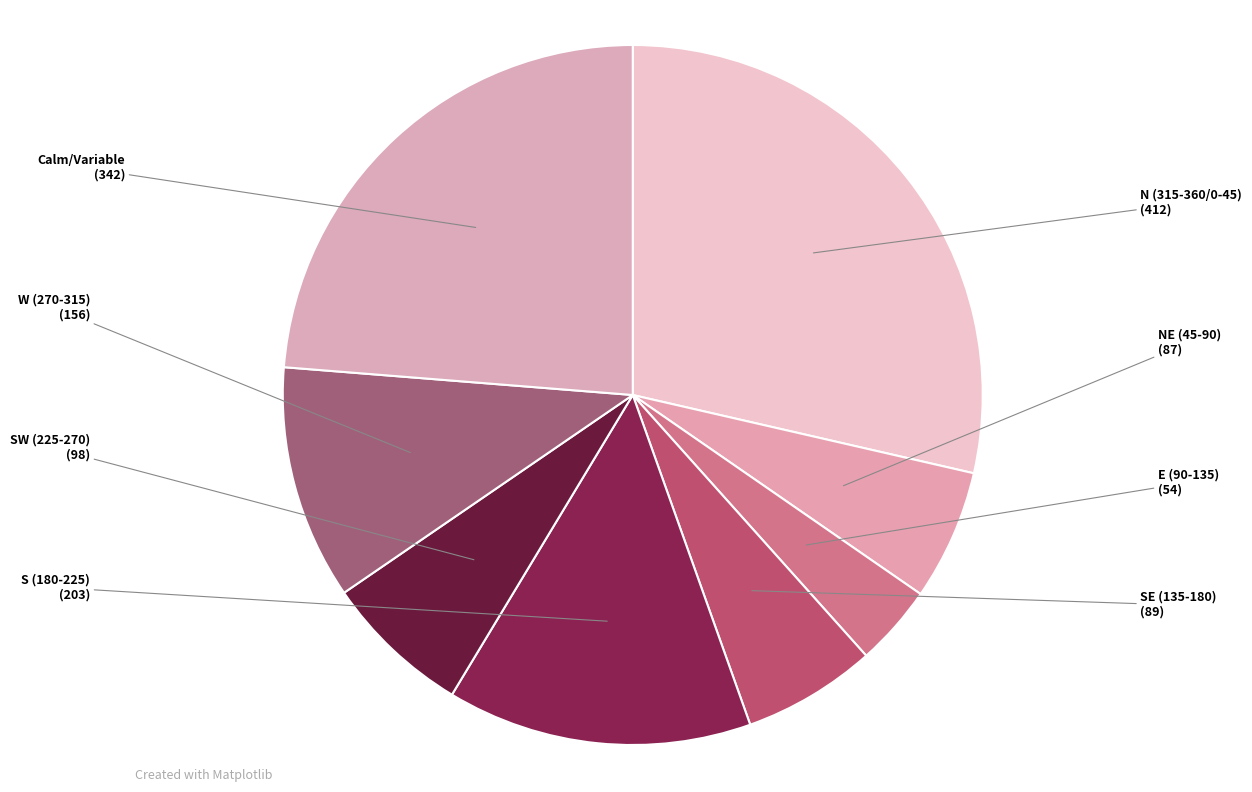

Combined, do SW (225-270) and Calm/Variable account for over 50%?

No